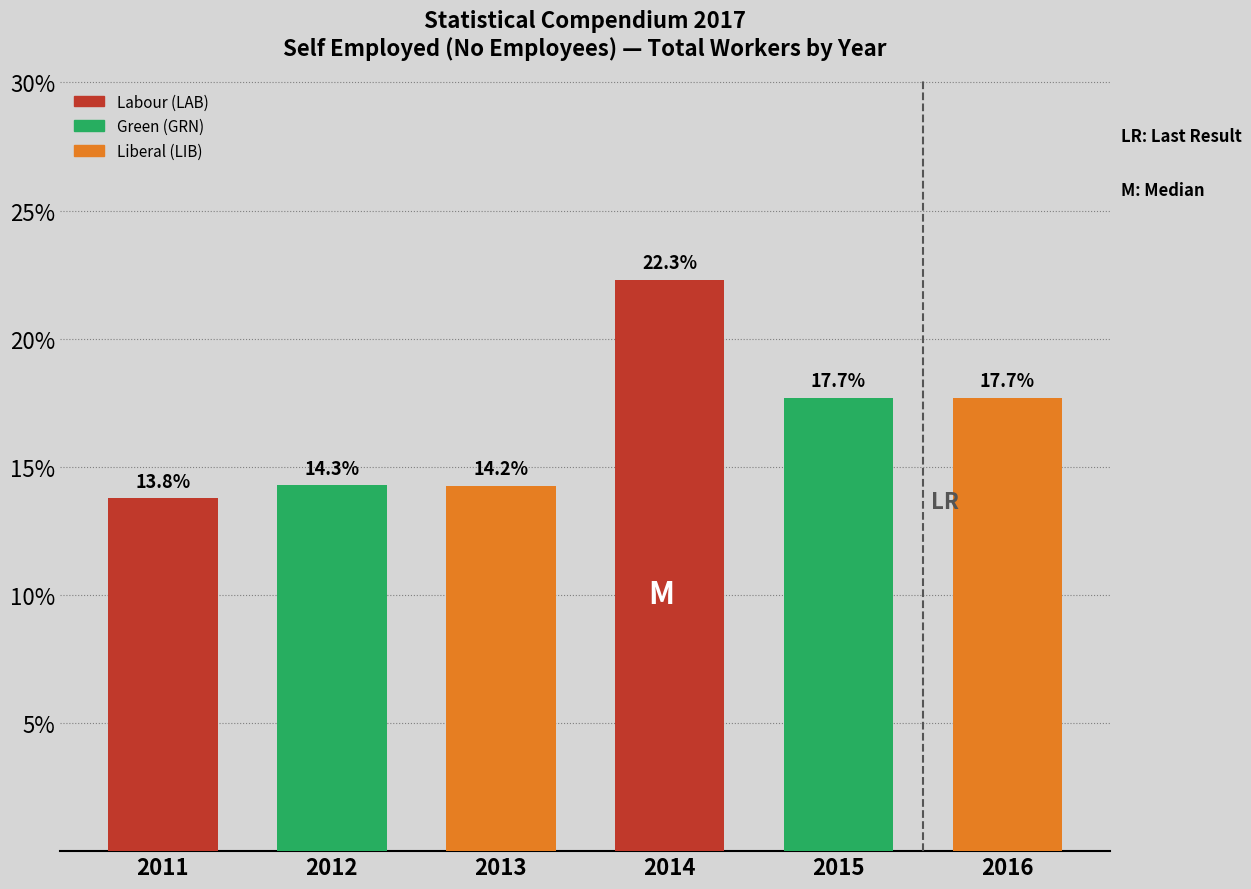

Reading right to left, what are all the values shown in this chart?

17.7	17.7	22.3	14.2	14.3	13.8